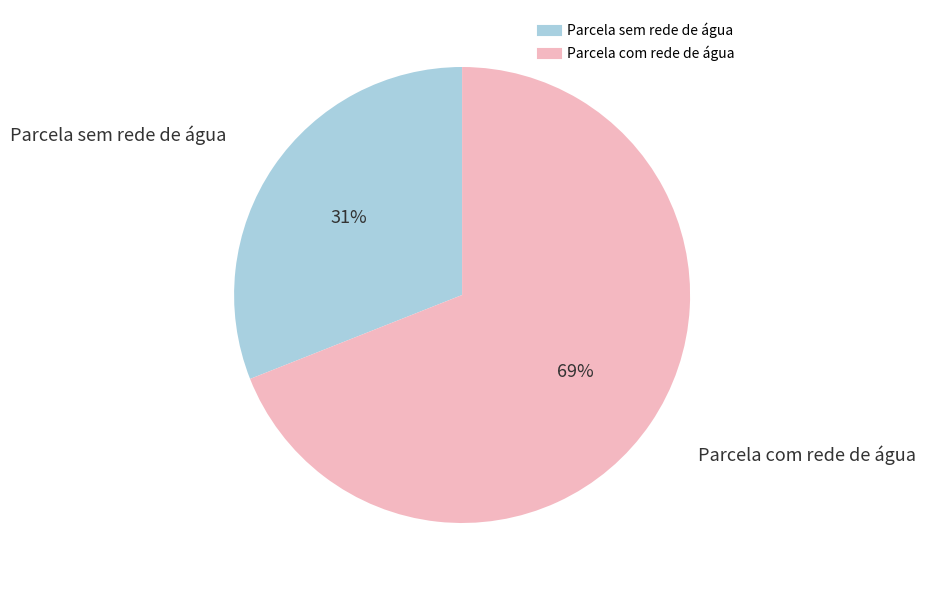

How many slices are in this pie chart?

2